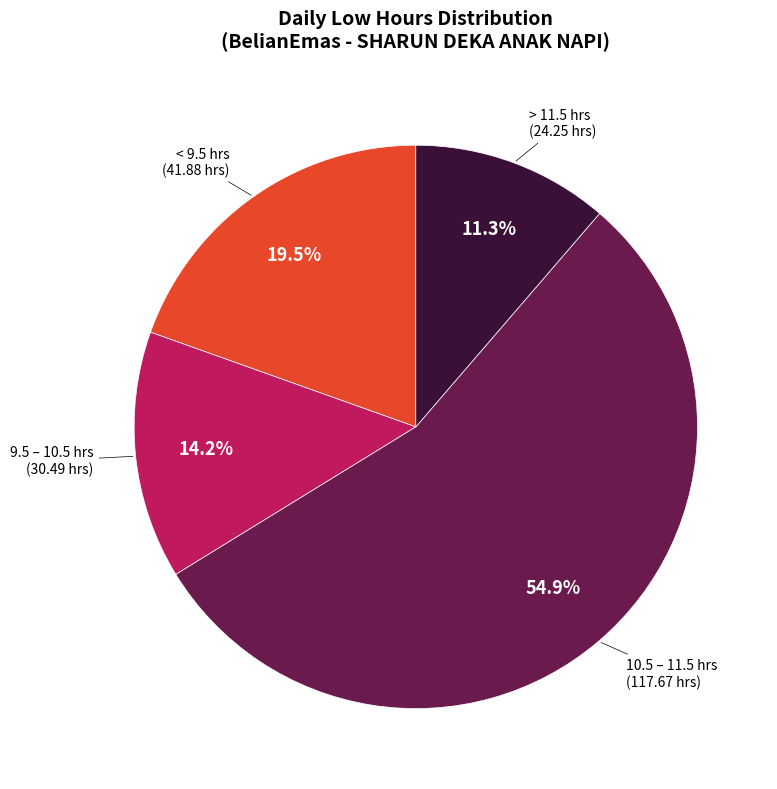

How much of the chart is everything except < 9.5 hrs?

80.5%